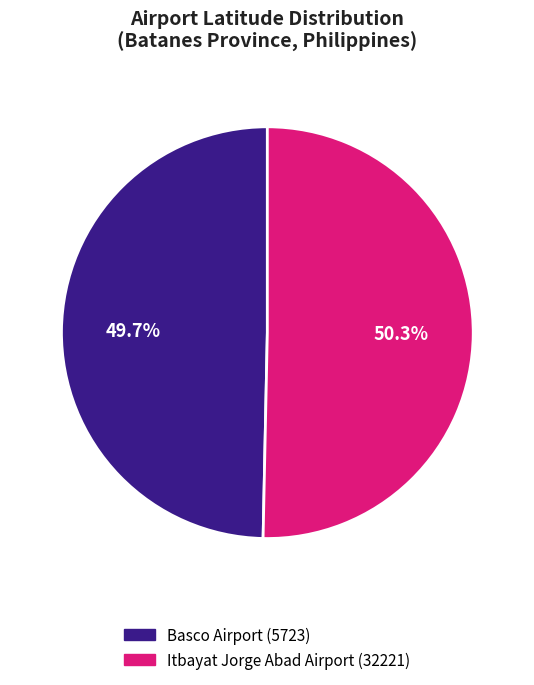

To the nearest percent, what percentage of the pie is Itbayat Jorge Abad Airport (32221)?

50%